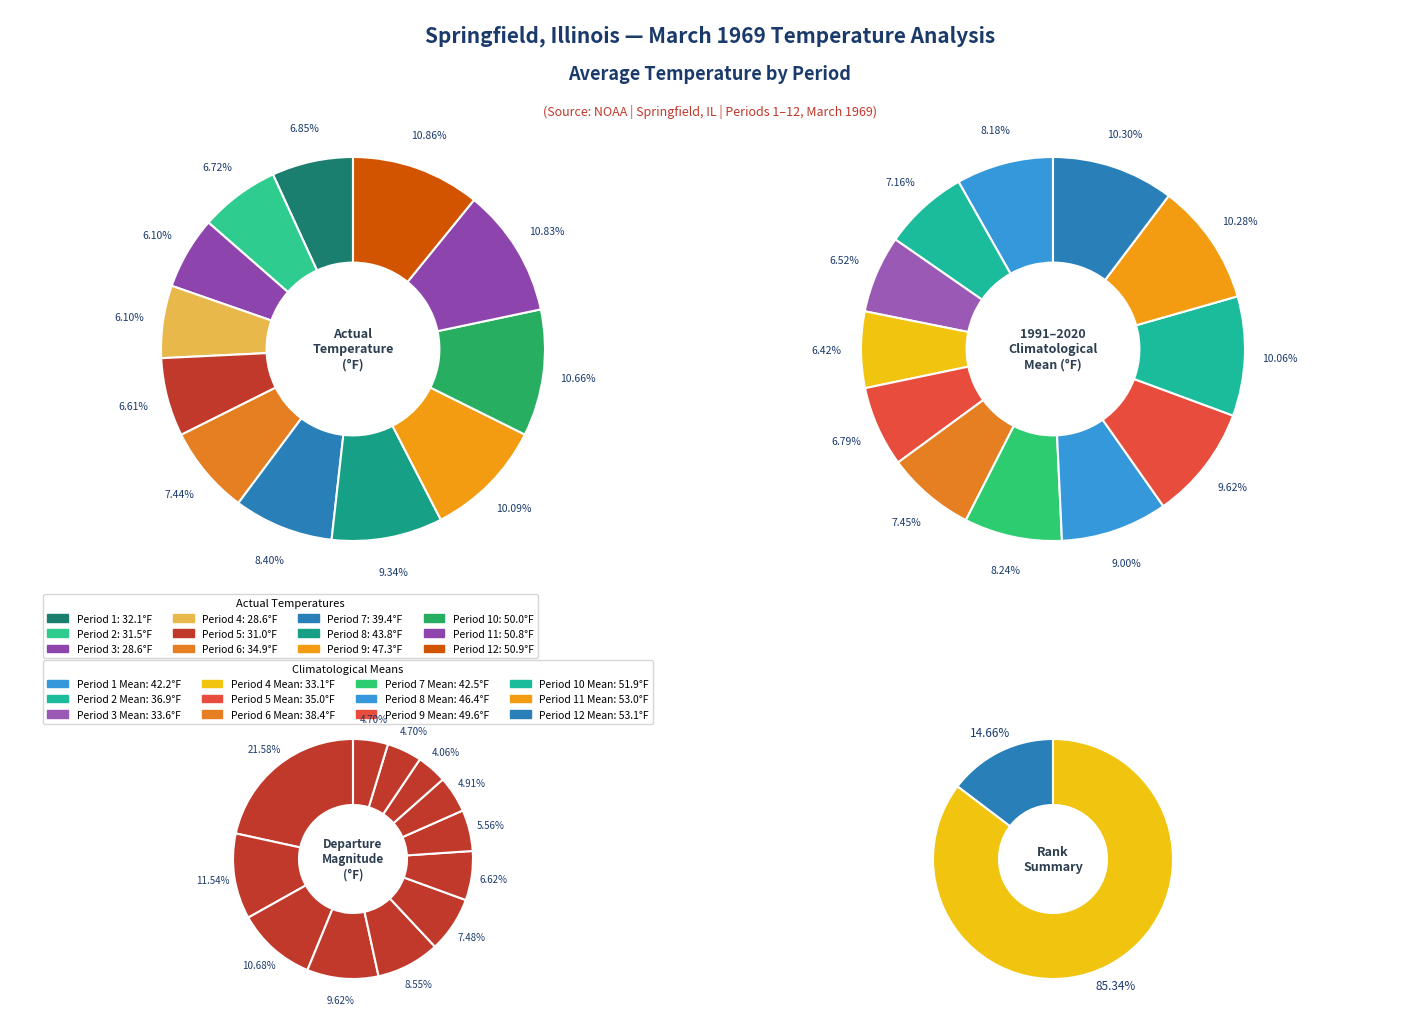

Count the number of slices in the pie.

12